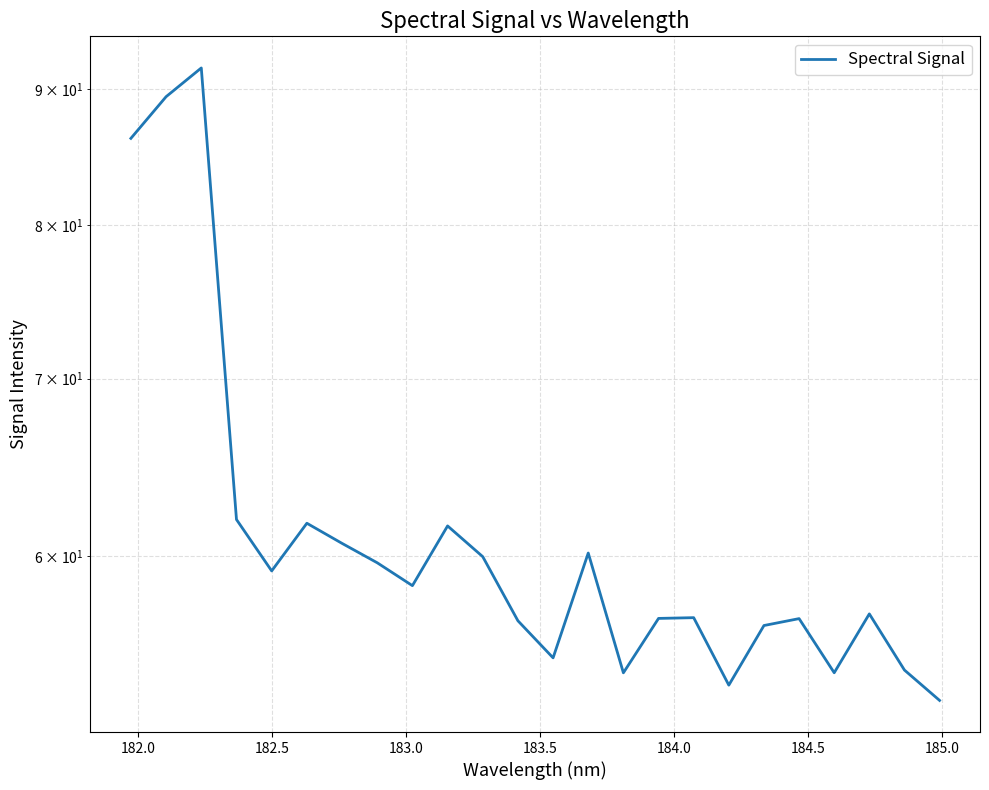

Count the number of categories in the chart.

24